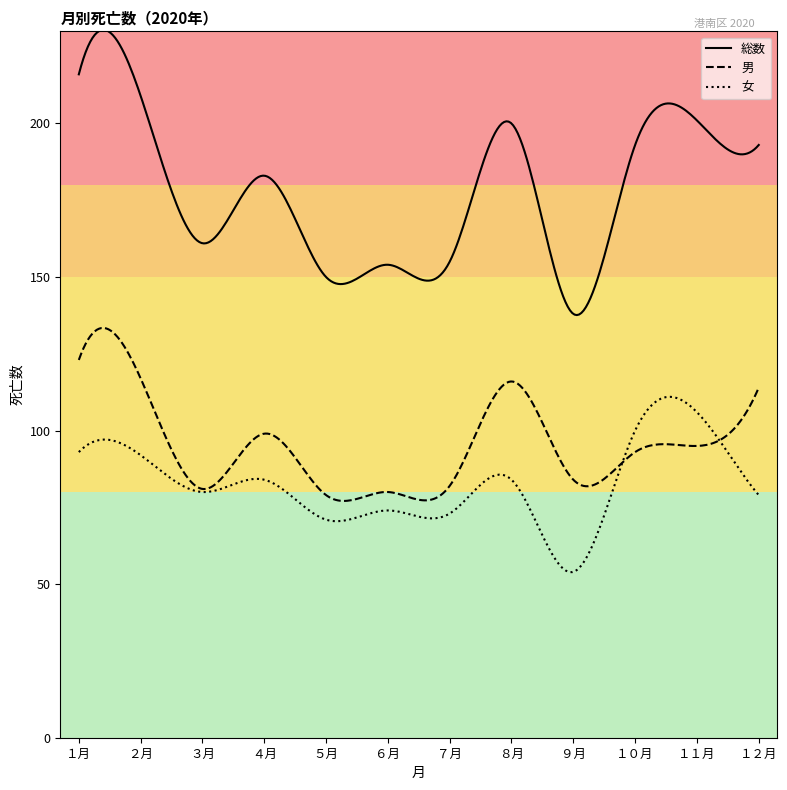

True or false: 総数 and 女 cross at least once.

False